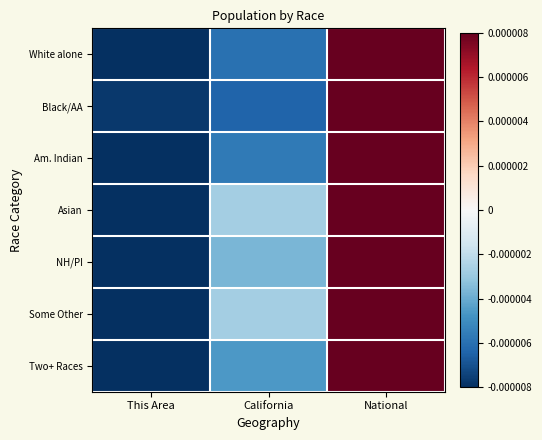

Rank the series at National from lowest to highest value.

Asian, Some Other, NH/PI, Two+ Races, Am. Indian, White alone, Black/AA